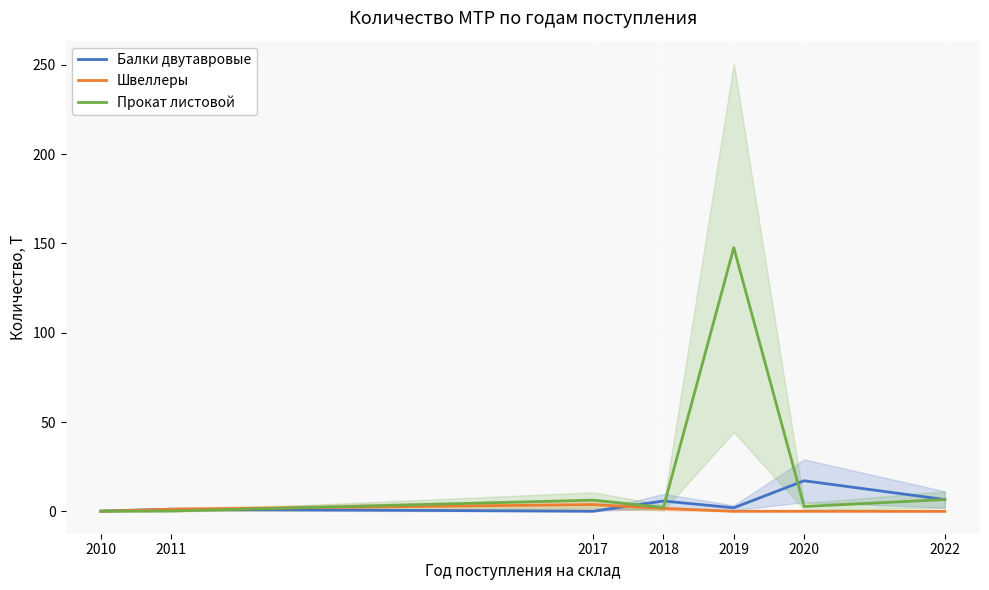

At which category does the chart reach its minimum across all series?

2022